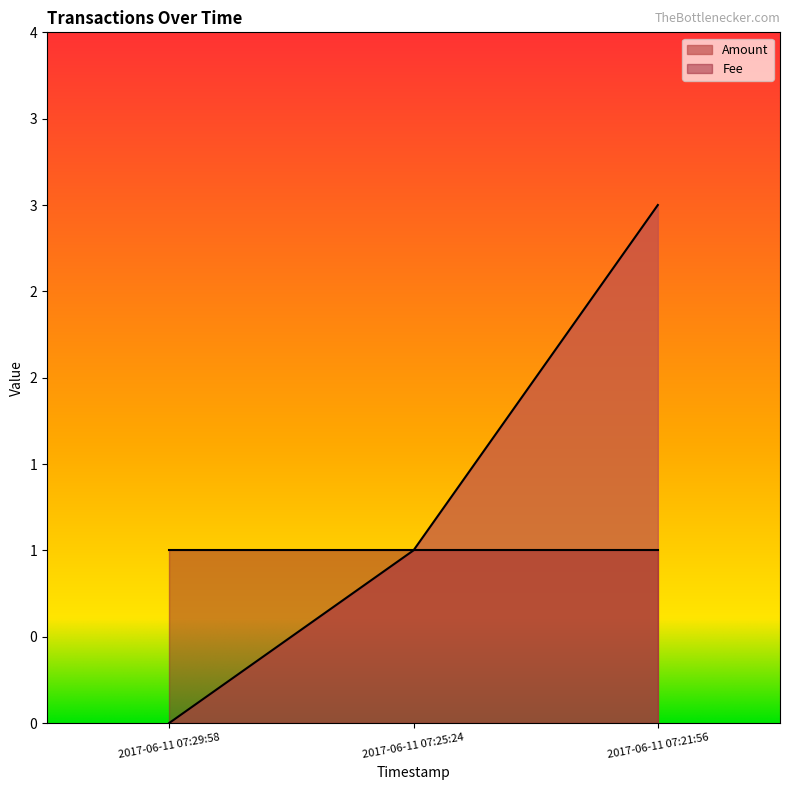

The chart shows a value of 1 at 2017-06-11 07:25:24. True or false?

False